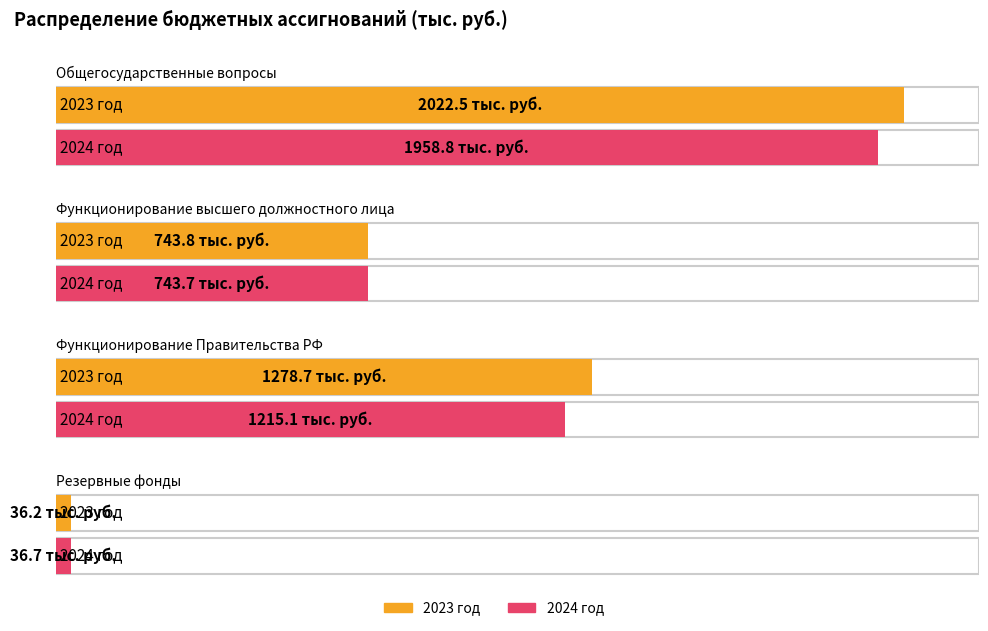

Reading left to right, extract all data points from this chart.

2023 год: 2022.5	743.8	1278.7	36.2
2024 год: 1958.8	743.7	1215.1	36.7